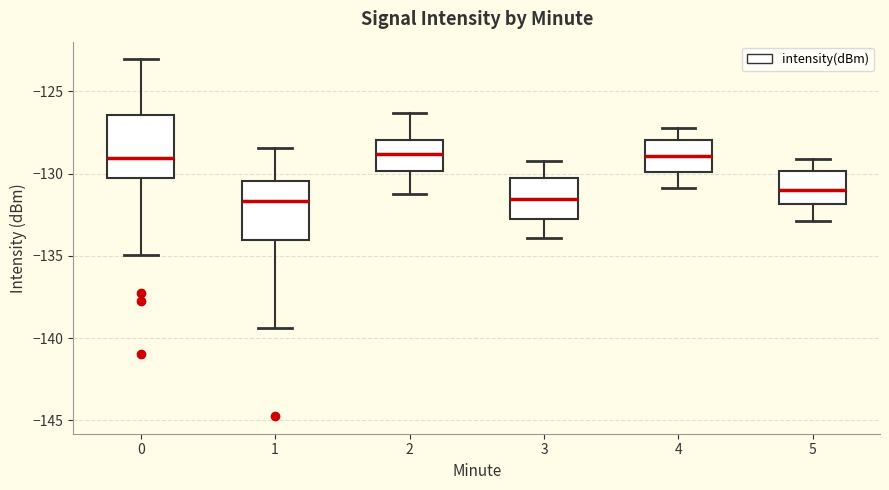

Where does the median line of the box at x = 1 sit on the y-axis? The values are not printed on the chart, so give them approximately, as read against the axis.

-131.5